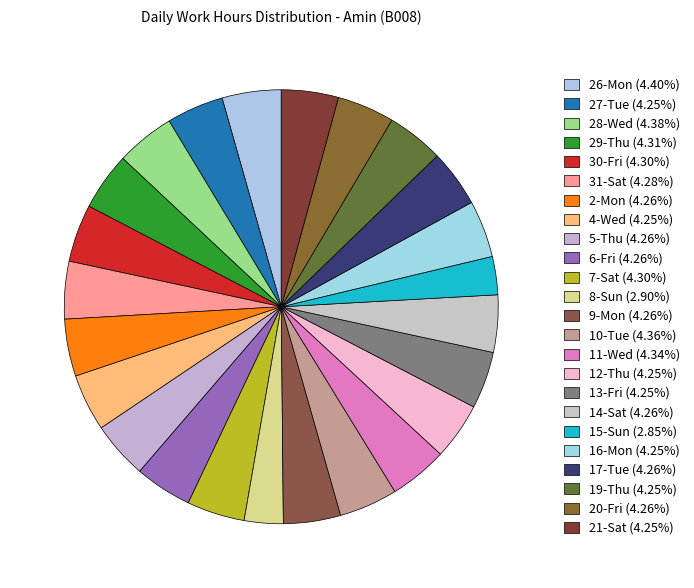

How much of the chart is everything except 5-Thu?

95.7%